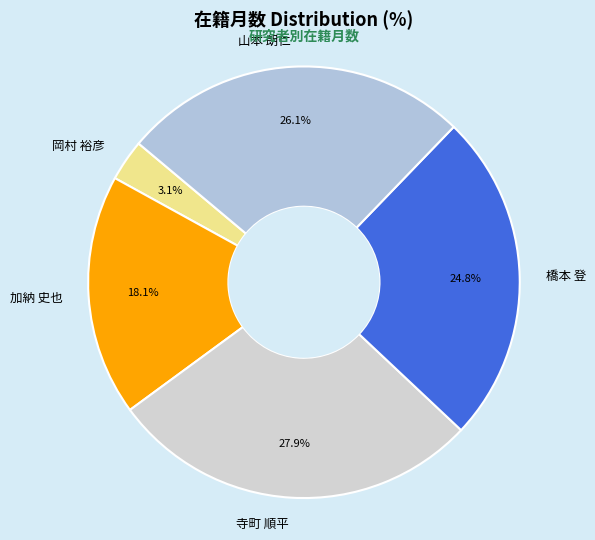

To the nearest percent, what is the combined percentage of 岡村 裕彦 and 寺町 順平?

31%